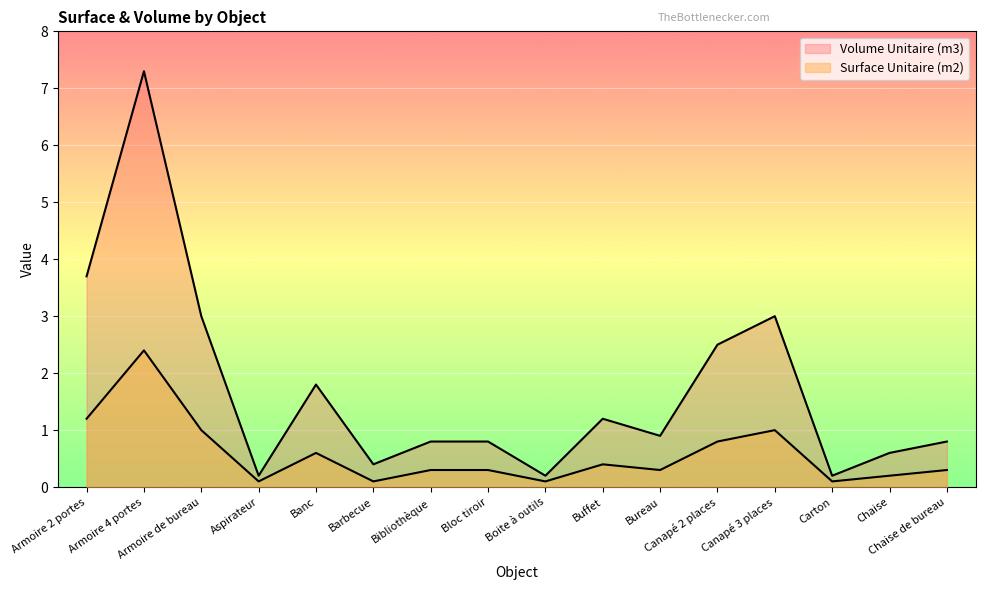

What position from the right is Armoire 2 portes?

16